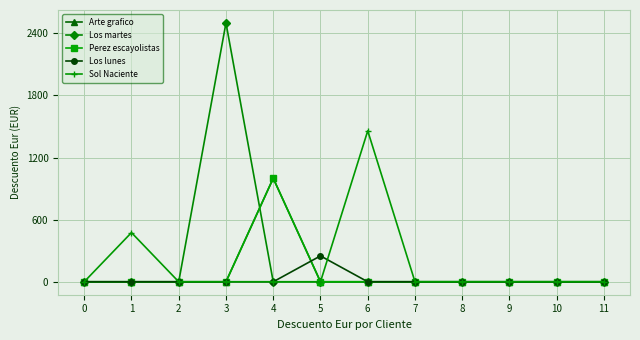

What is the average value of the Arte grafico series?

83